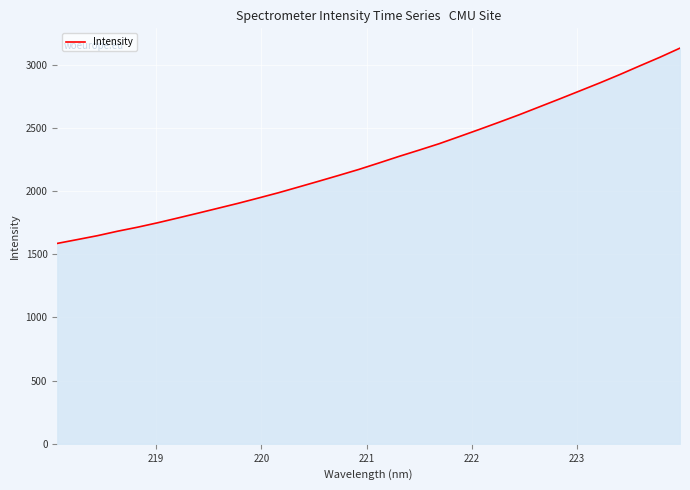

What is the minimum value shown in the chart?

1585.8